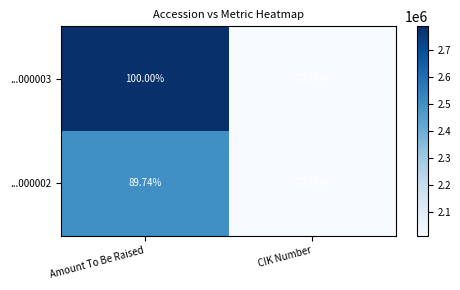

Rank the categories by ...000003 value from lowest to highest.

CIK Number, Amount To Be Raised